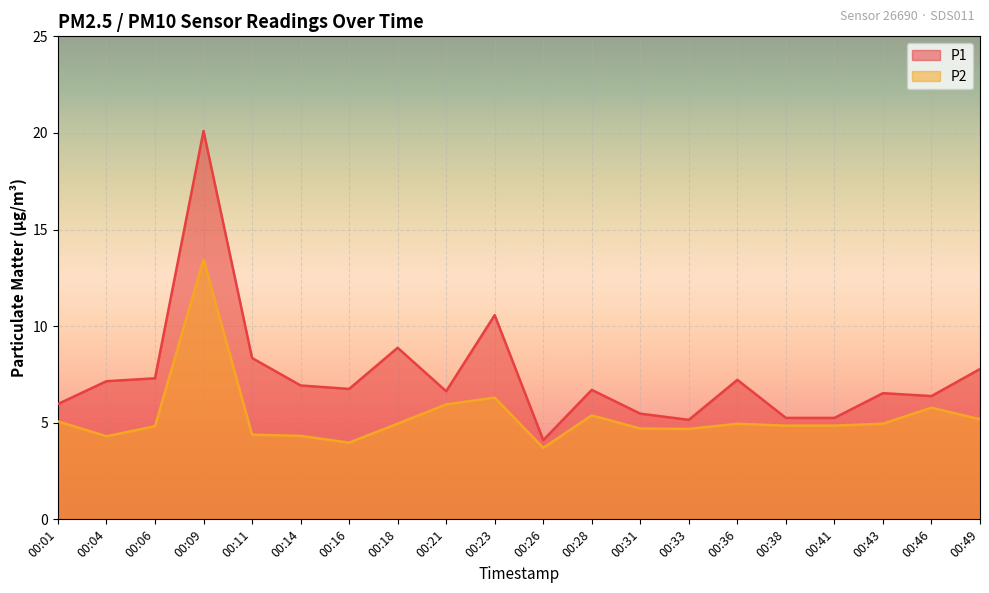

How many lines are shown in the chart?

2